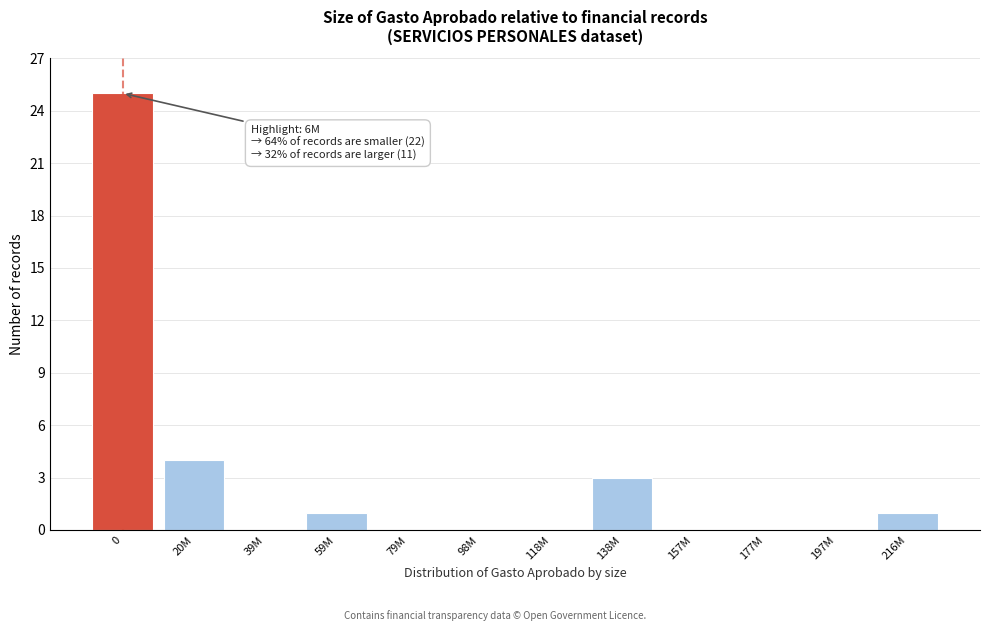

Reading left to right, extract all data points from this chart.

0=25	20M=4	39M=0	59M=1	79M=0	98M=0	118M=0	138M=3	157M=0	177M=0	197M=0	216M=1